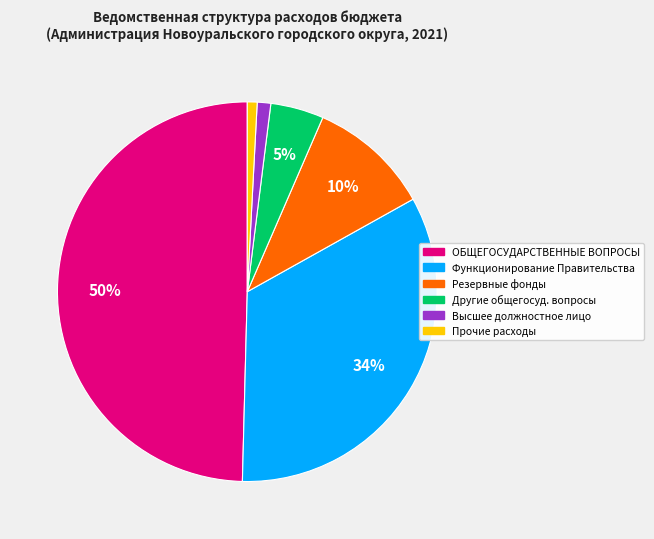

To the nearest percent, what is the difference between the largest and smallest slice percentages?

49%